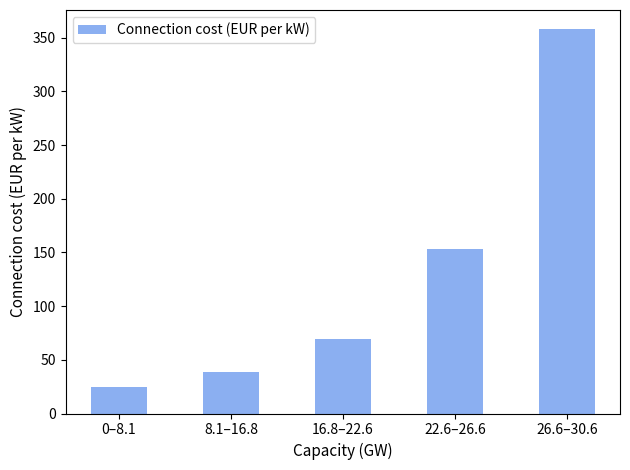

Reading left to right, transcribe all the data shown in this chart.

25	39	69	153	358